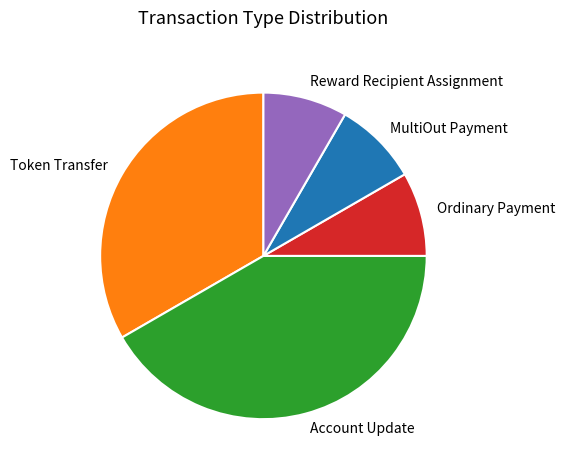

Is it true that MultiOut Payment is 3% of the pie?

False